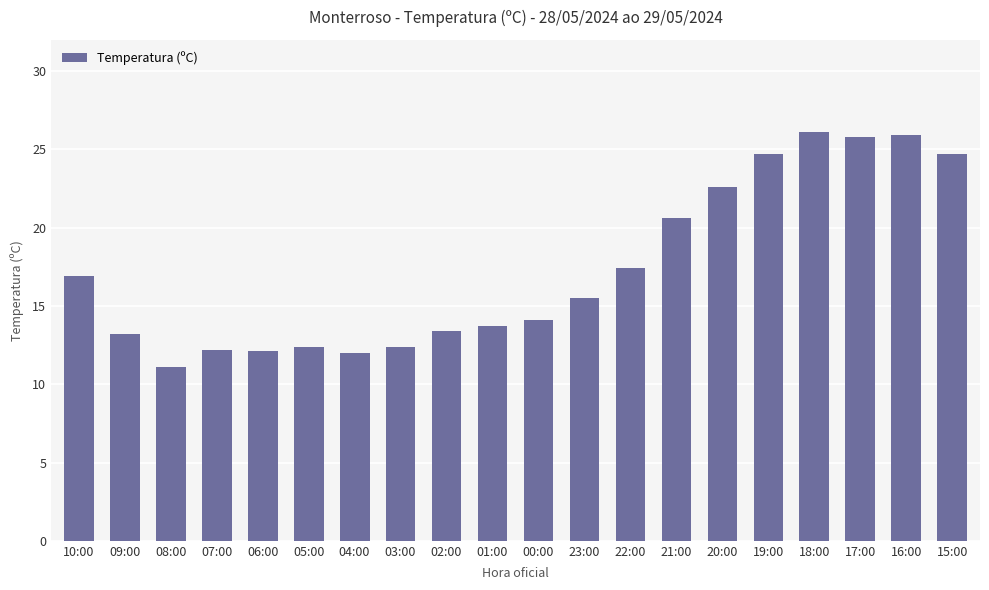

Count the number of categories in the chart.

20